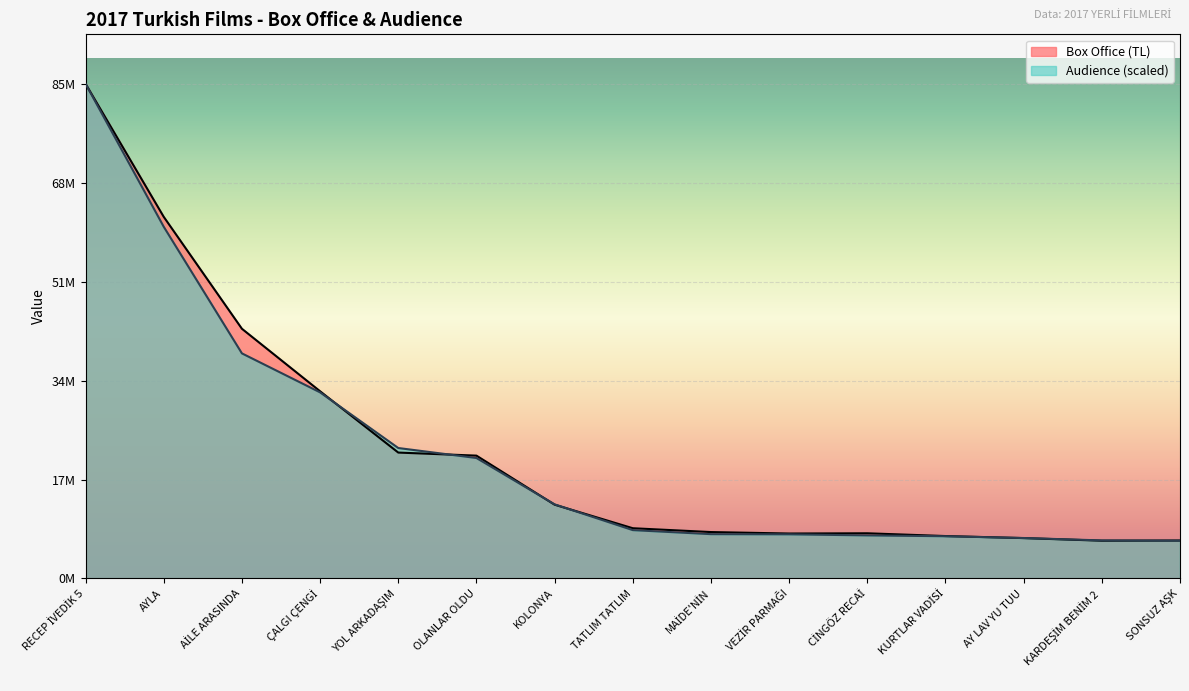

Which series has the largest total across all categories?

Box Office (TL)